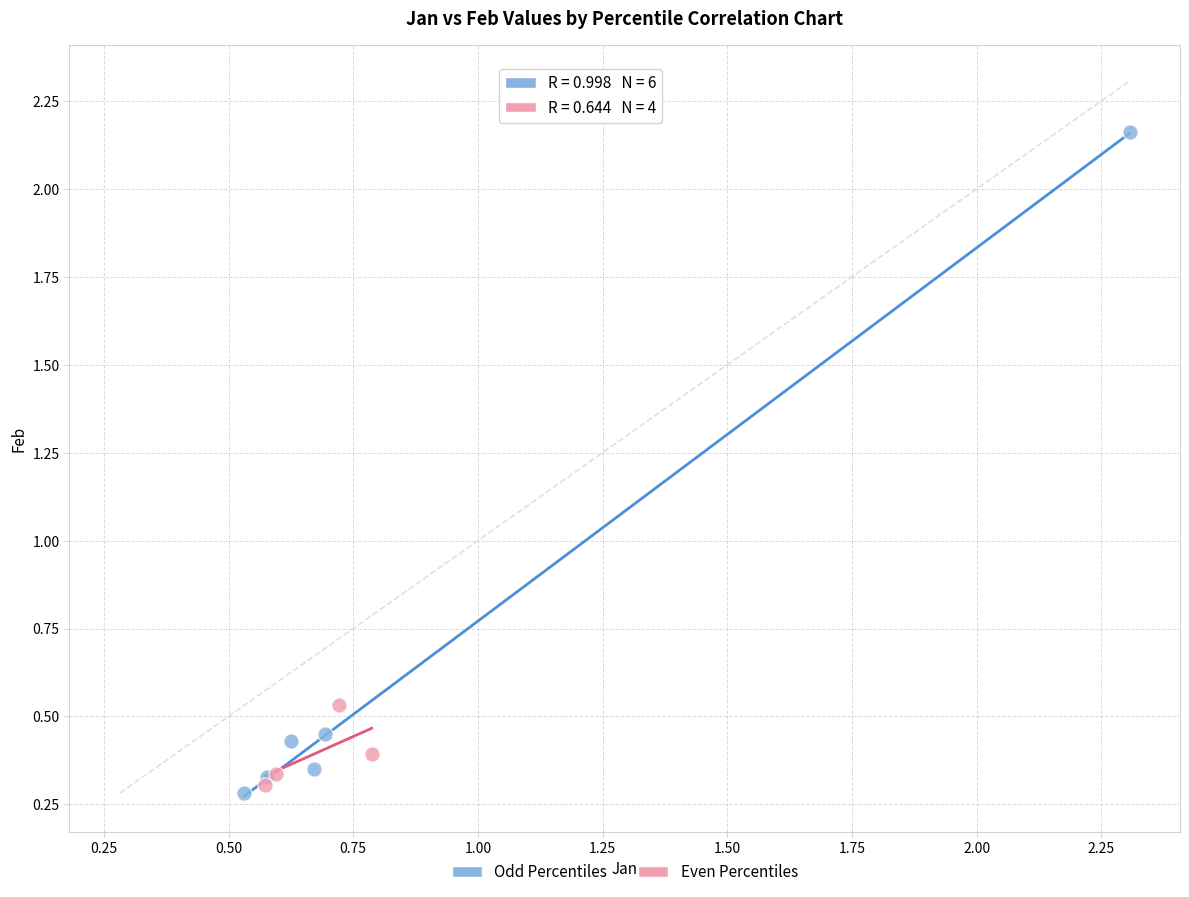

Which series contains the highest Y value?

Odd Percentiles